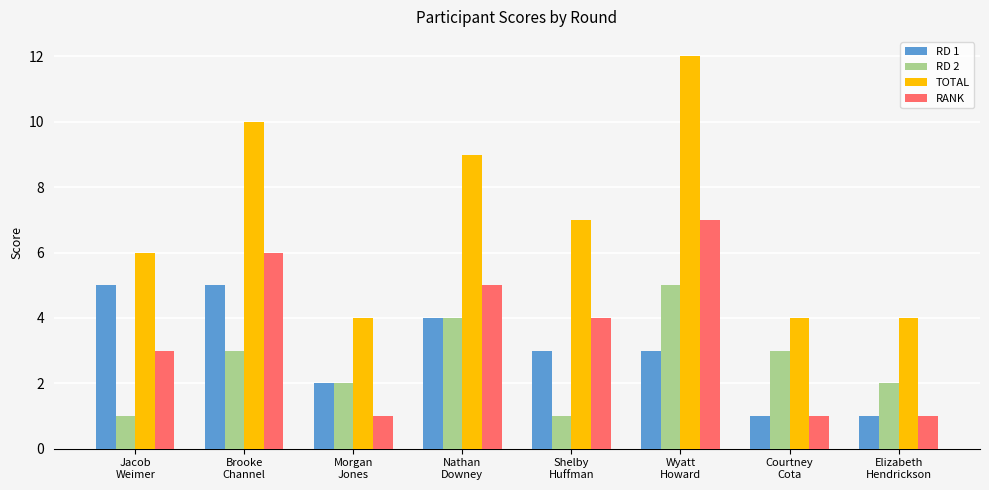

Which category has the highest value in the TOTAL series?

Wyatt
Howard